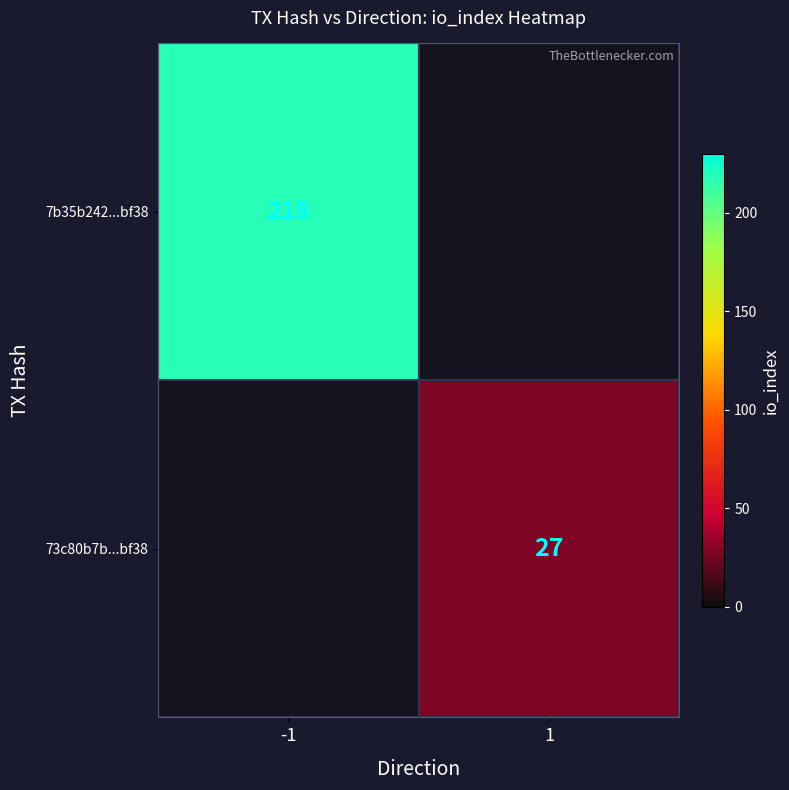

At -1, list the series in order from smallest to largest.

73c80b7b...bf38, 7b35b242...bf38